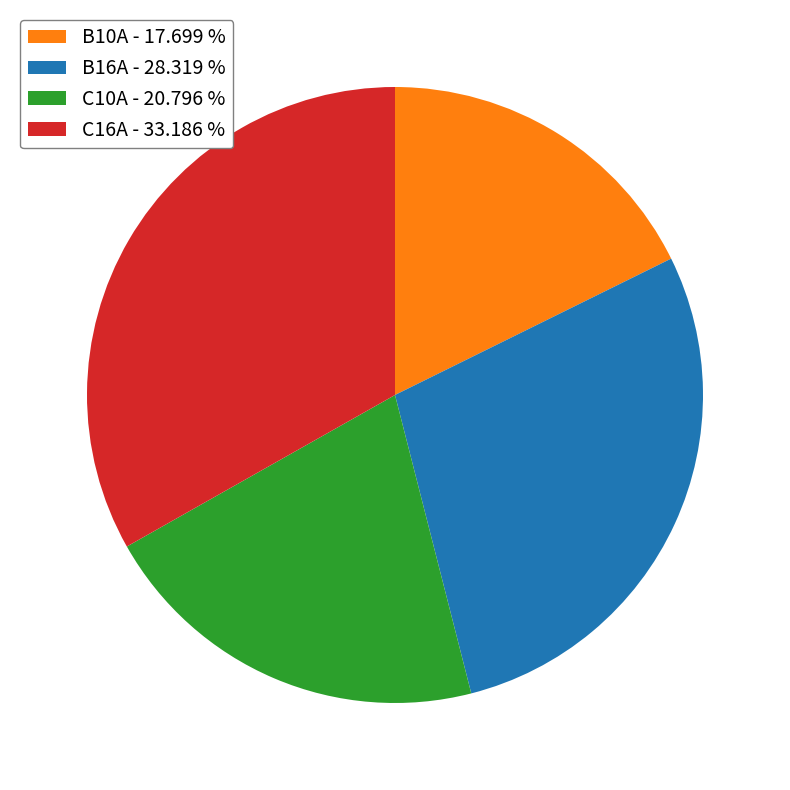

Is there a majority slice in this chart?

No